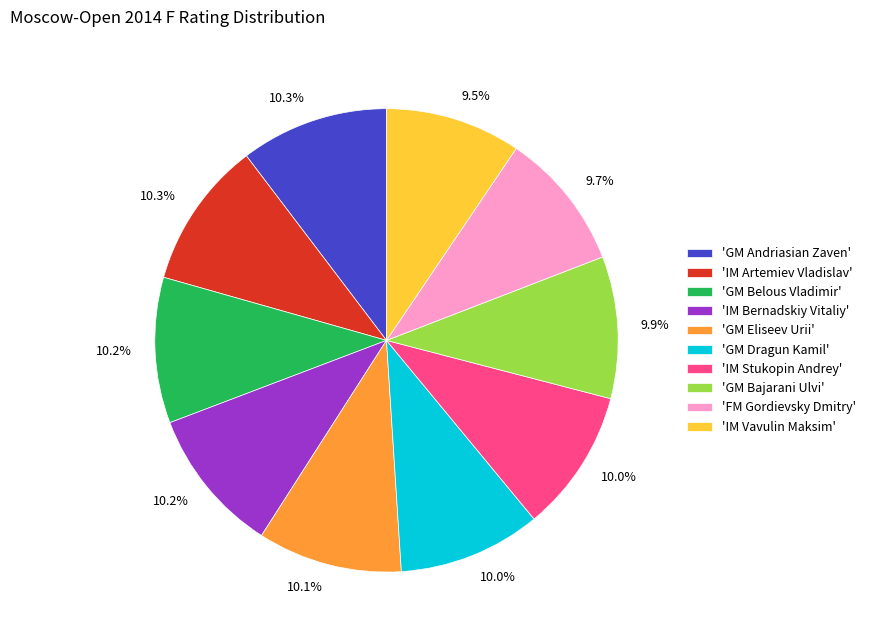

What percentage is NOT represented by 'IM Stukopin Andrey'?

90.0%